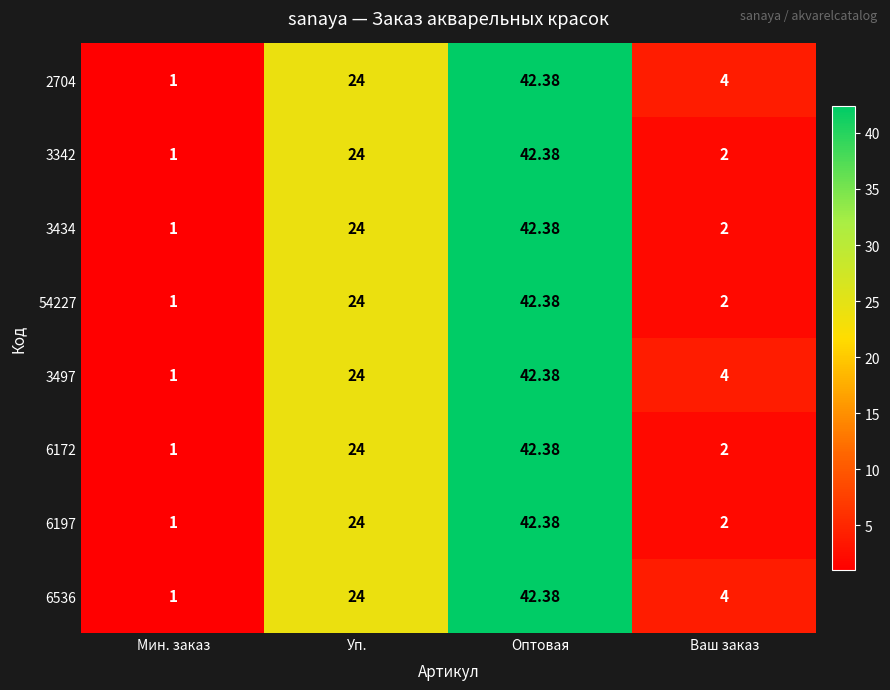

List the labels in order of 3434 value, smallest first.

Мин. заказ, Ваш заказ, Уп., Оптовая